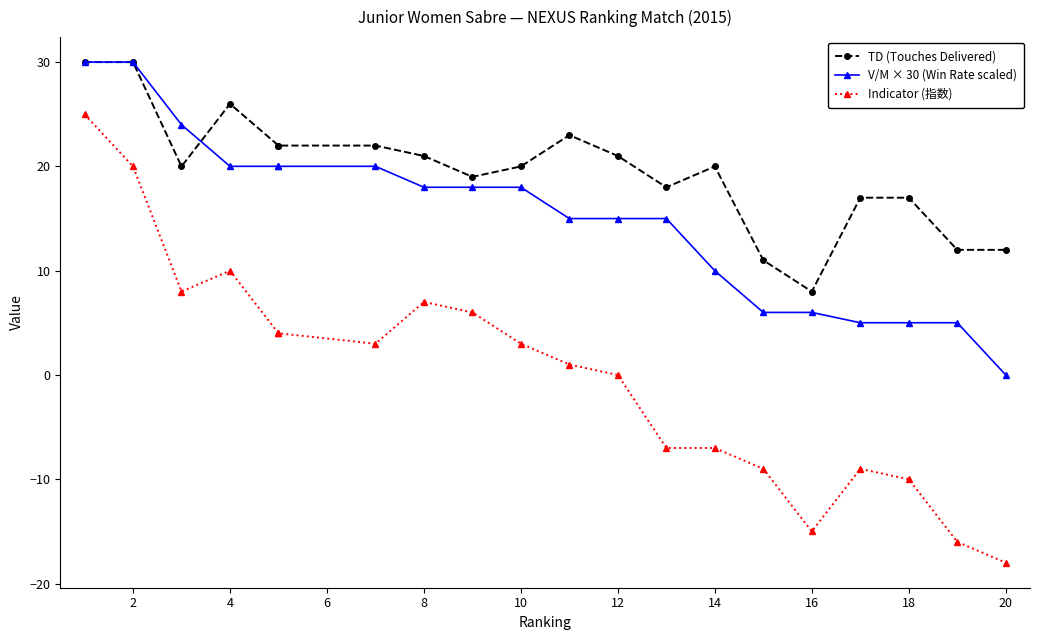

True or false: Indicator (指数) has a value of -4.0 at 16.

False